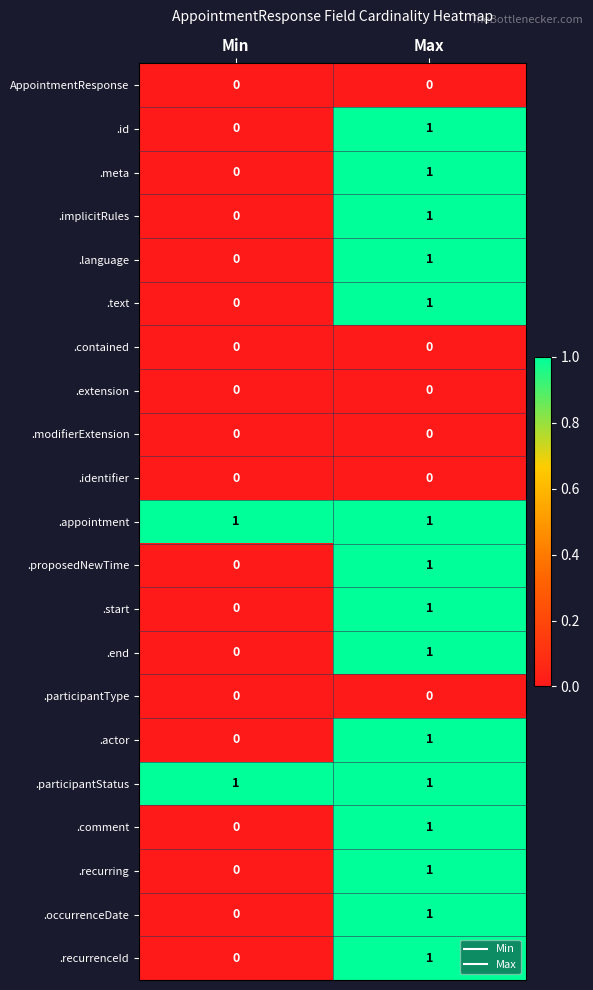

The value of .text at Min is 0. True or false?

True